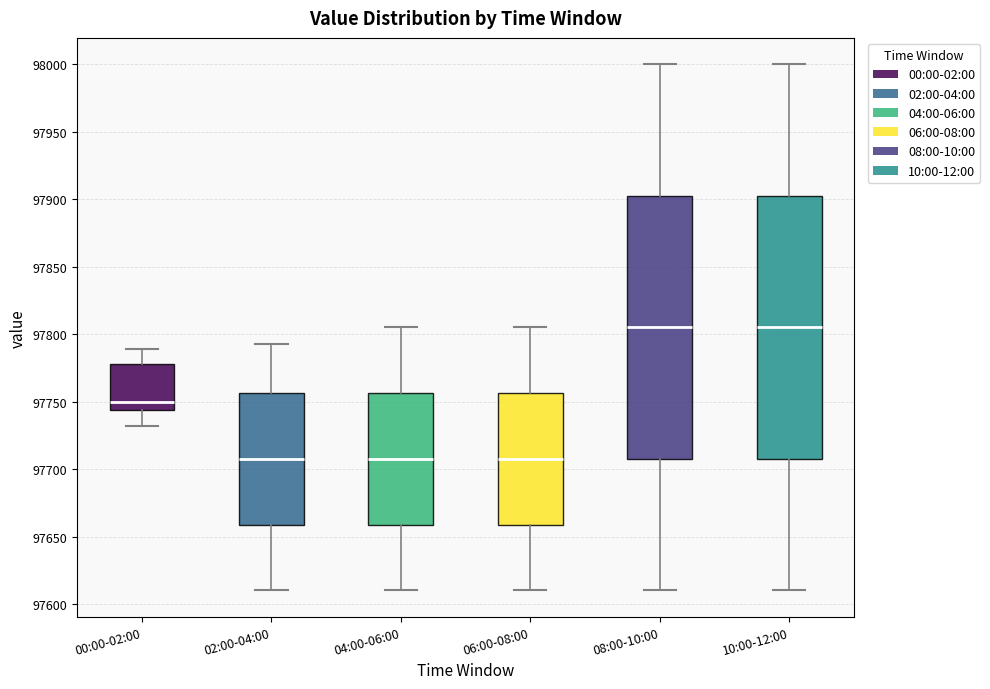

Reading left to right, read every box against the y-axis: the position of its median line, the range the box covers, and the ends of its whiskers. The values are not printed on the chart, so give them approximately, as read against the axis.

00:00-02:00: median 97750, box 97745 to 97780, whiskers 97730 to 97790
02:00-04:00: median 97710, box 97660 to 97755, whiskers 97610 to 97795
04:00-06:00: median 97710, box 97660 to 97755, whiskers 97610 to 97805
06:00-08:00: median 97710, box 97660 to 97755, whiskers 97610 to 97805
08:00-10:00: median 97805, box 97710 to 97905, whiskers 97610 to 98000
10:00-12:00: median 97805, box 97710 to 97905, whiskers 97610 to 98000